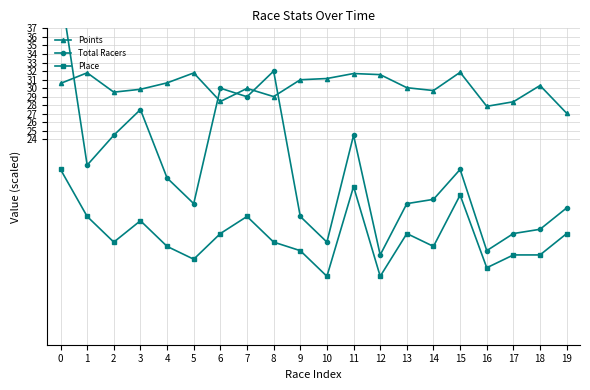

Rank the series by their average value, from lowest to highest.

Place, Total Racers, Points